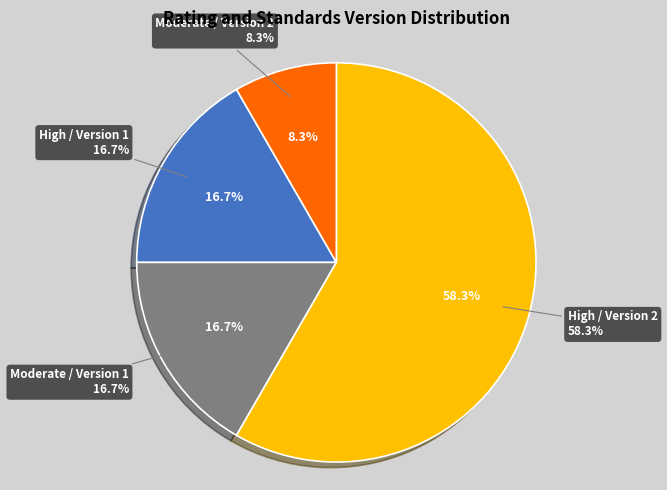

What is the ratio of the value at High / Version 2 to the value at Moderate / Version 2?

7.0